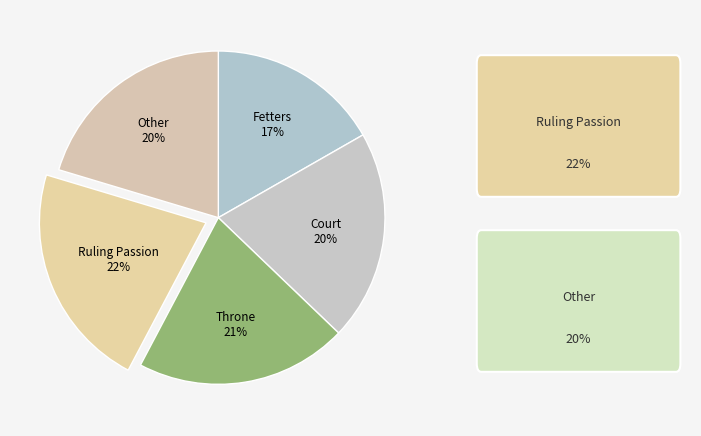

How many slices are in this pie chart?

5